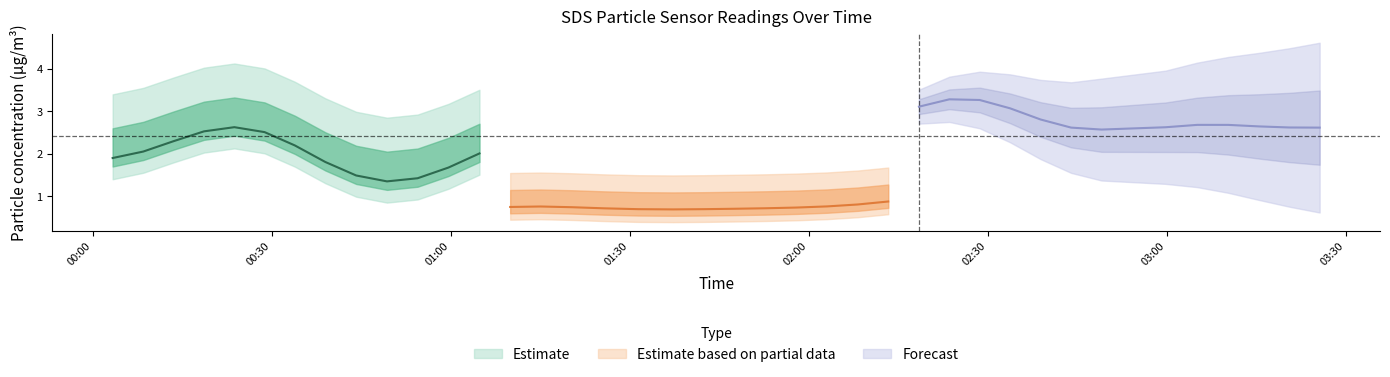

True or false: SDS_P2 has a value of 0.9 at 27.

False